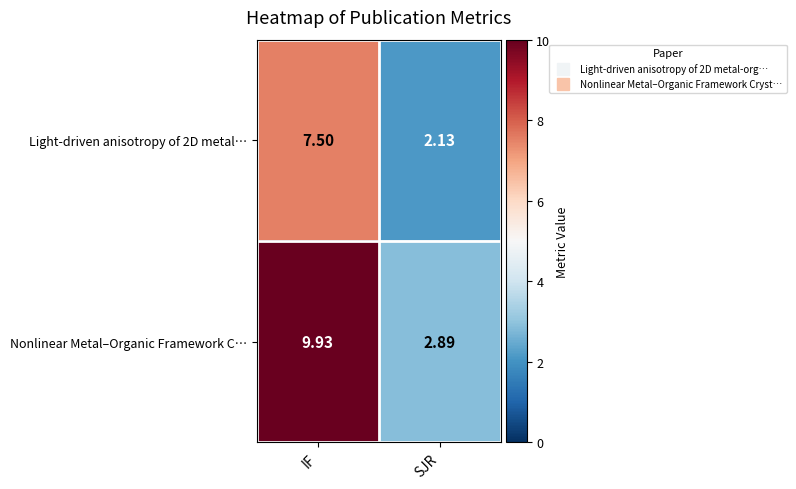

Which series has the largest range (max minus min)?

Nonlinear Metal–Organic Framework C…